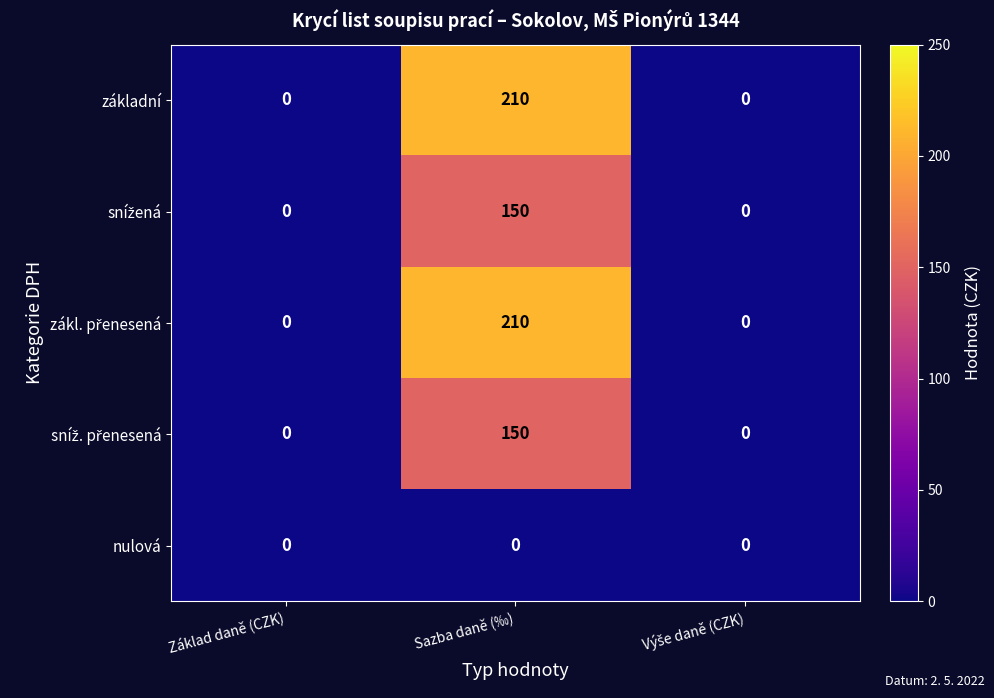

At which category is the sum across all series the highest?

Sazba daně (‰)